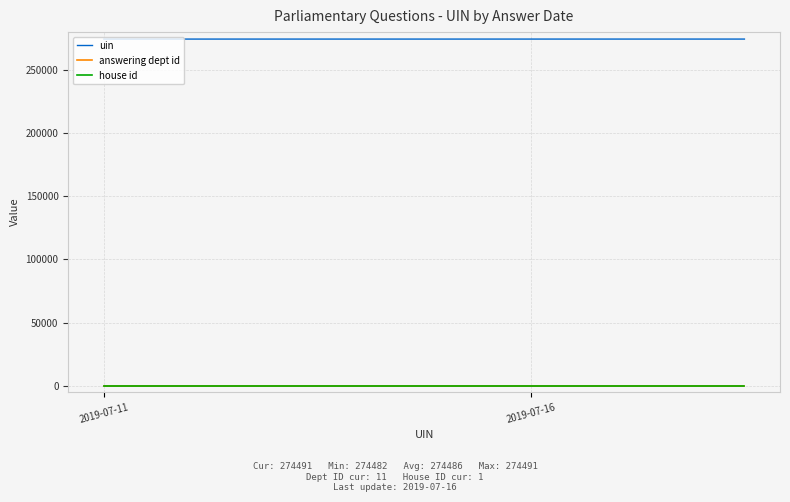

True or false: house id and uin intersect in this chart.

False